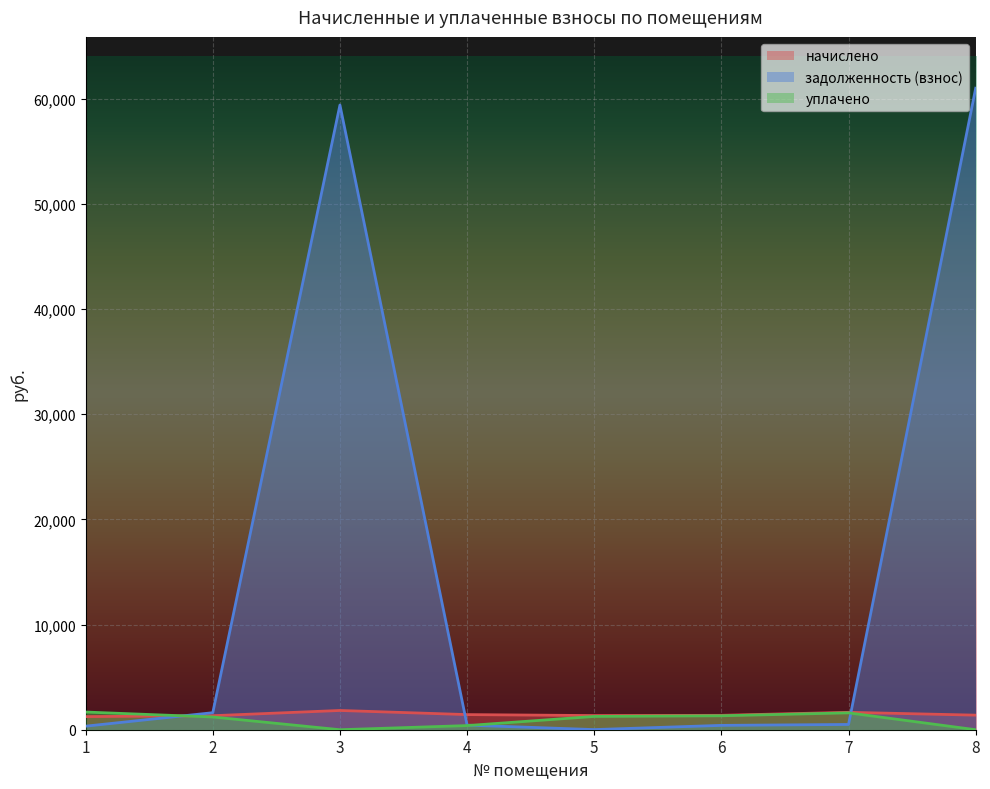

True or false: уплачено has a value of 278.7 at 6.

False